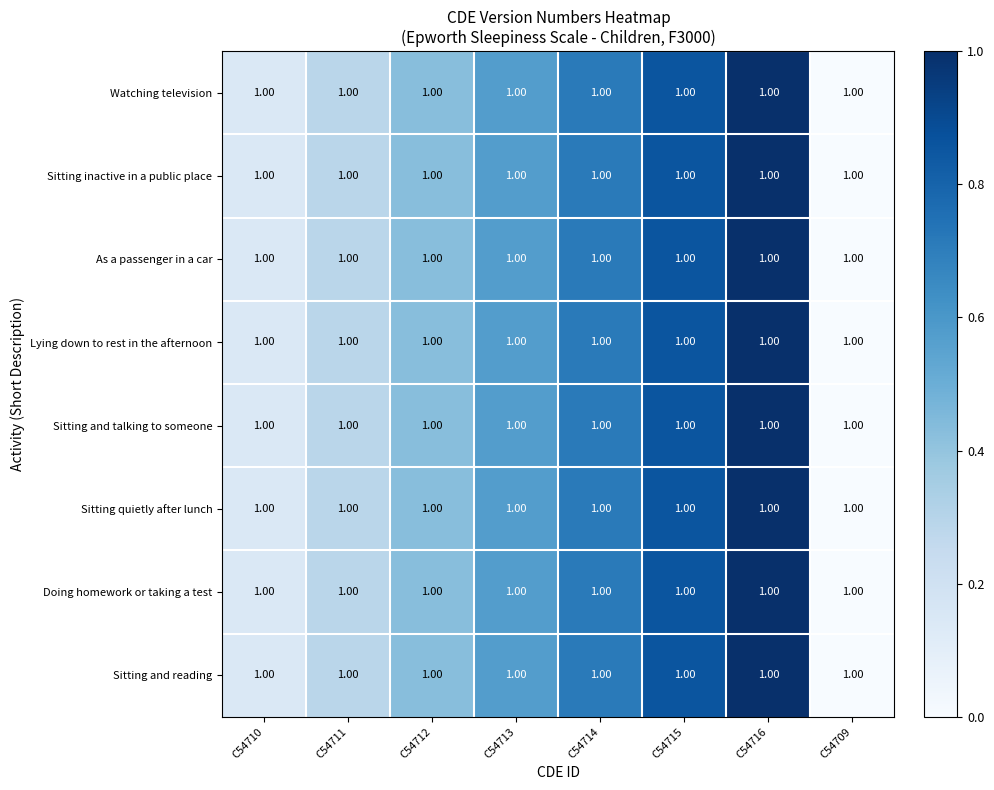

Is it true that Lying down to rest in the afternoon equals 1.0 at C54716?

True